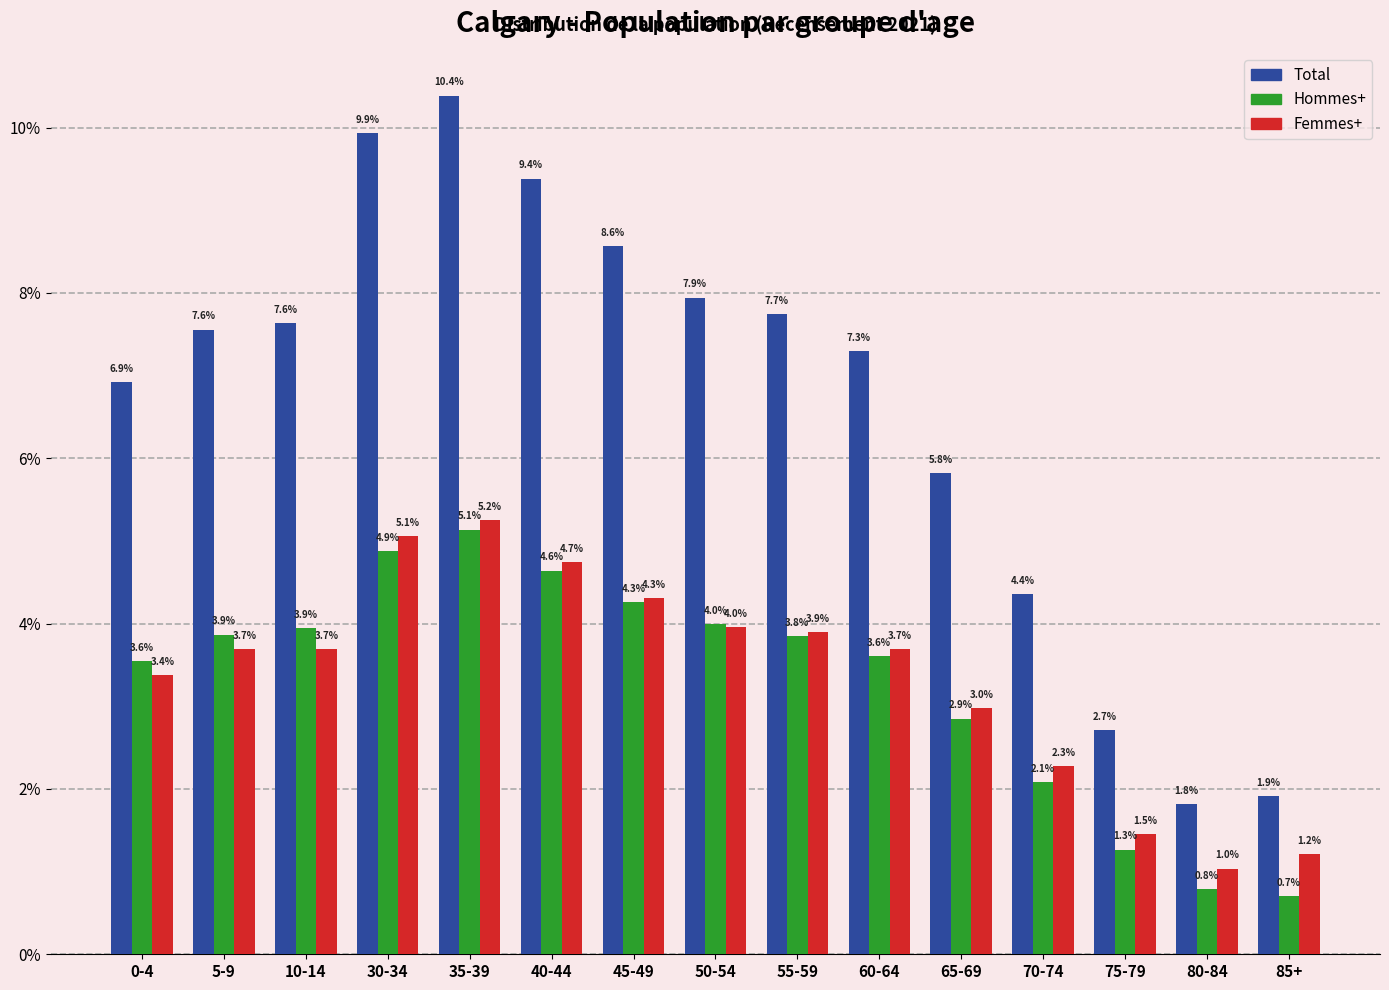

Reading right to left, list all the values displayed in this chart.

Total: 85+=1.9	80-84=1.8	75-79=2.7	70-74=4.4	65-69=5.8	60-64=7.3	55-59=7.7	50-54=7.9	45-49=8.6	40-44=9.4	35-39=10.4	30-34=9.9	10-14=7.6	5-9=7.6	0-4=6.9
Hommes+: 85+=0.7	80-84=0.8	75-79=1.3	70-74=2.1	65-69=2.9	60-64=3.6	55-59=3.8	50-54=4.0	45-49=4.3	40-44=4.6	35-39=5.1	30-34=4.9	10-14=3.9	5-9=3.9	0-4=3.6
Femmes+: 85+=1.2	80-84=1.0	75-79=1.5	70-74=2.3	65-69=3.0	60-64=3.7	55-59=3.9	50-54=4.0	45-49=4.3	40-44=4.7	35-39=5.2	30-34=5.1	10-14=3.7	5-9=3.7	0-4=3.4